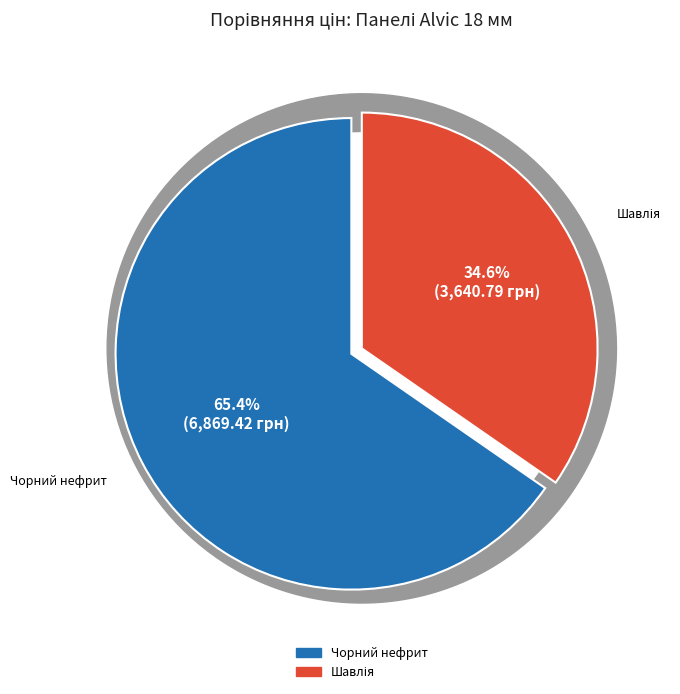

How many slices are in this pie chart?

2